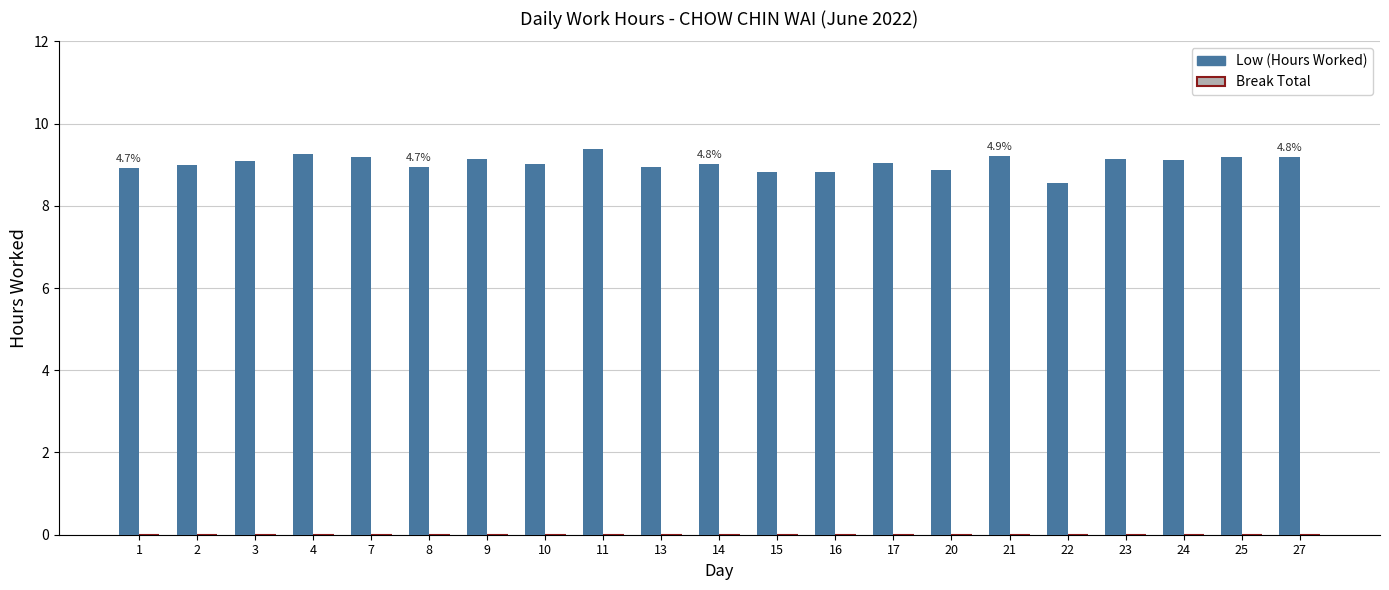

What is the difference between the values at 22 and 15?

0.3